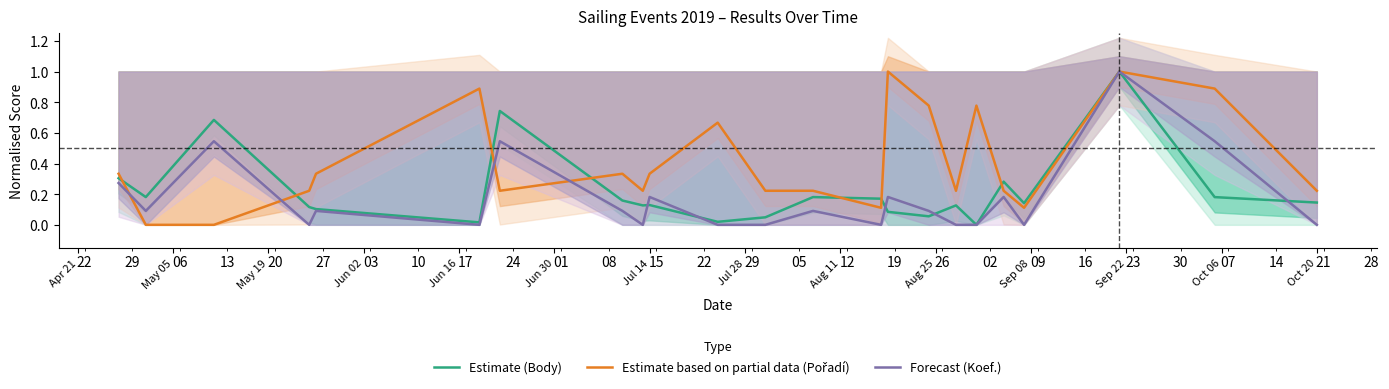

Where is Estimate based on partial data (Pořadí) nearest to the value 0?

May 05